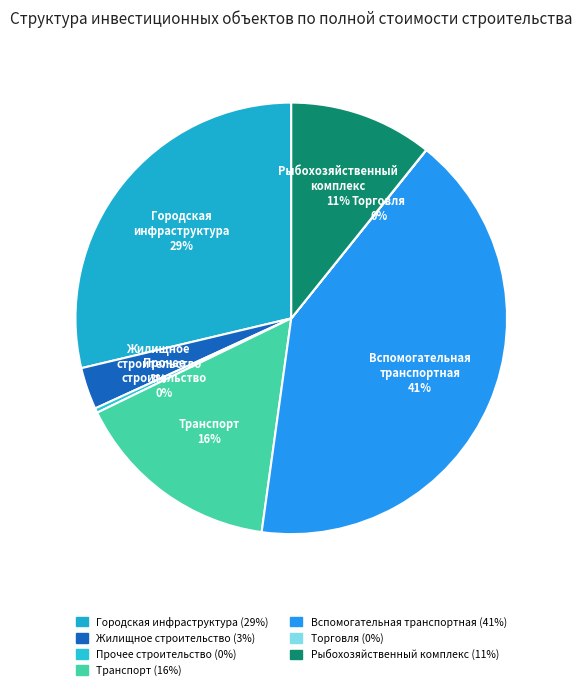

Is there a majority slice in this chart?

No